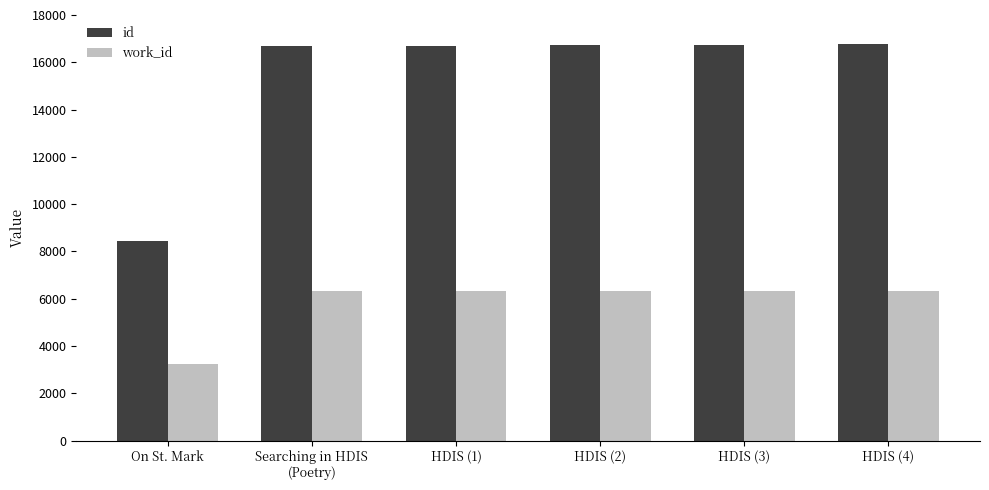

Which series has the largest range (max minus min)?

id